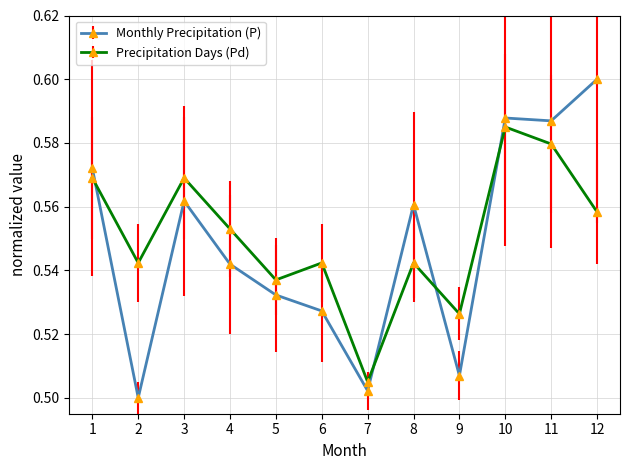

How many lines are shown in the chart?

2